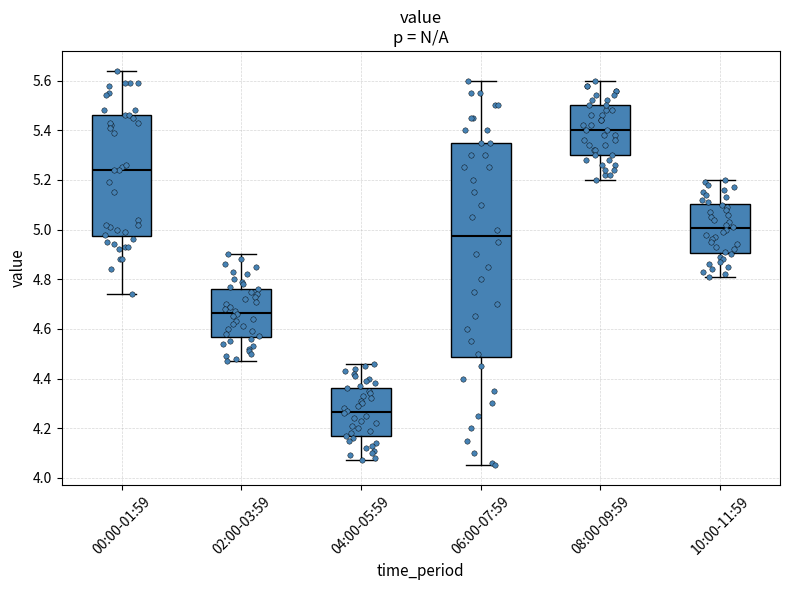

Where is the lower edge of the box for 08:00-09:59 on the y-axis? The values are not printed on the chart, so give them approximately, as read against the axis.

5.30